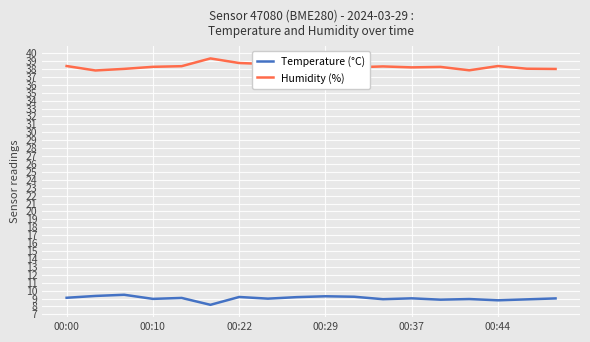

Rank the series by their maximum value, from lowest to highest.

Temperature (°C), Humidity (%)